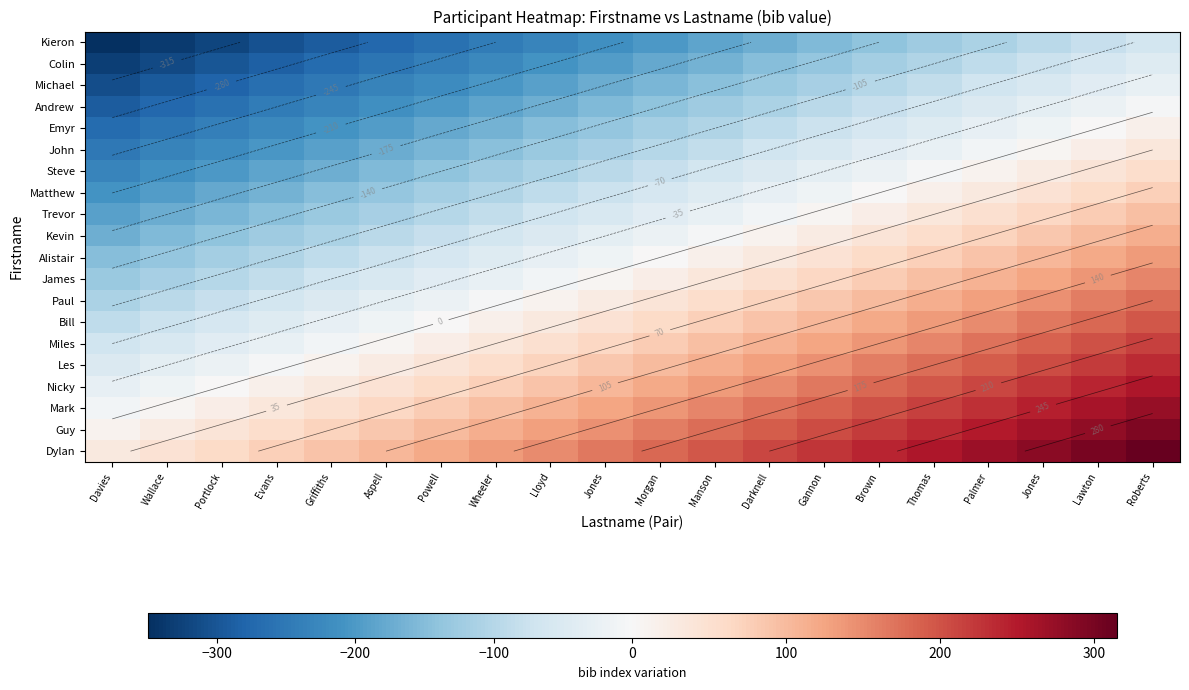

Read the Matthew value at Darknell.

-30